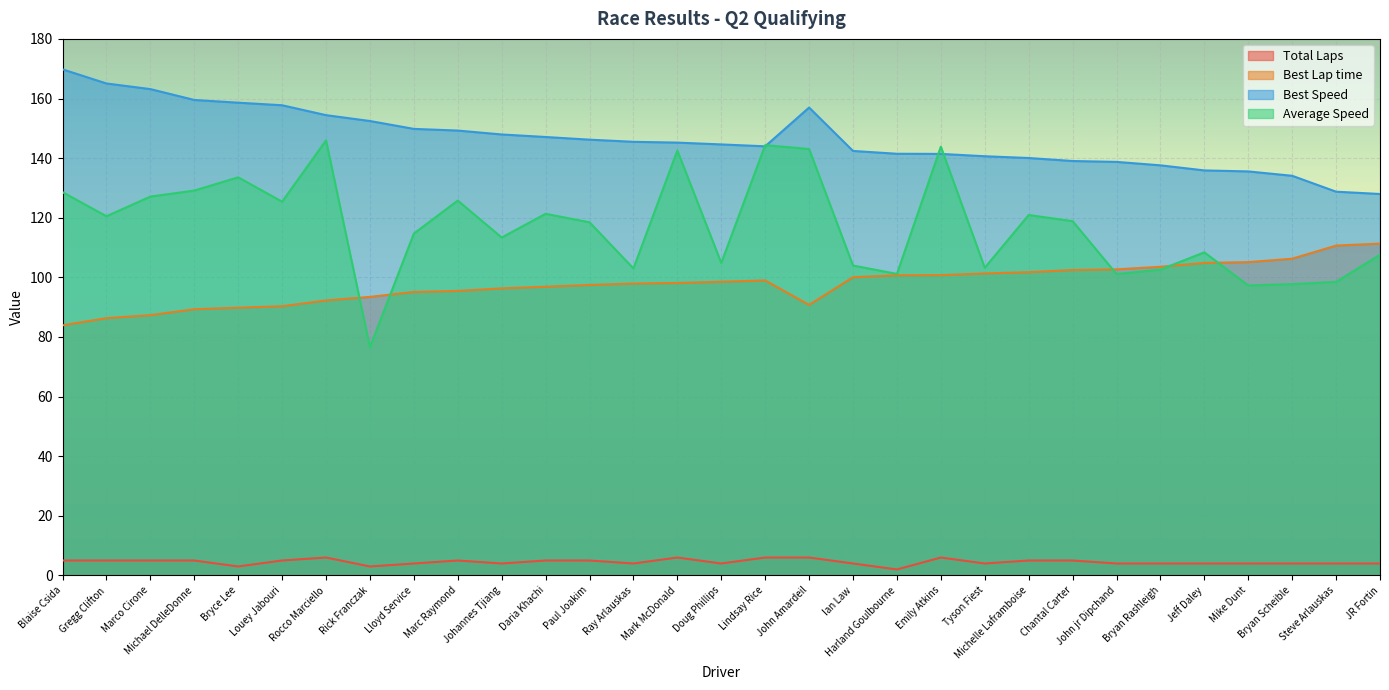

How many values in the Best Lap time series are below 98?

15